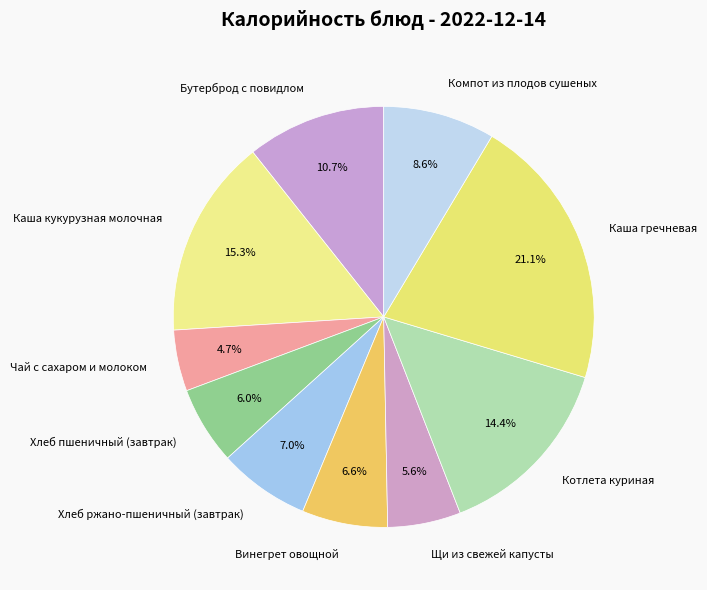

Which slice is the largest?

Каша гречневая